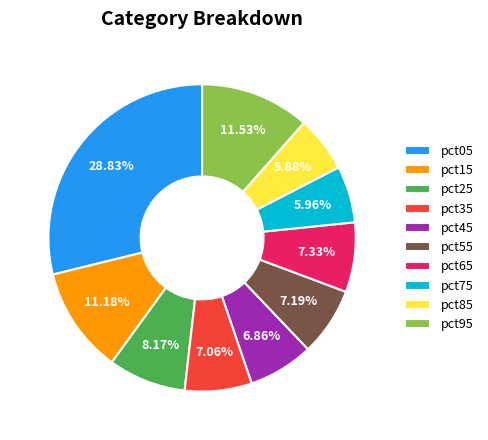

What percentage do pct55 and pct65 together represent?

14.5%